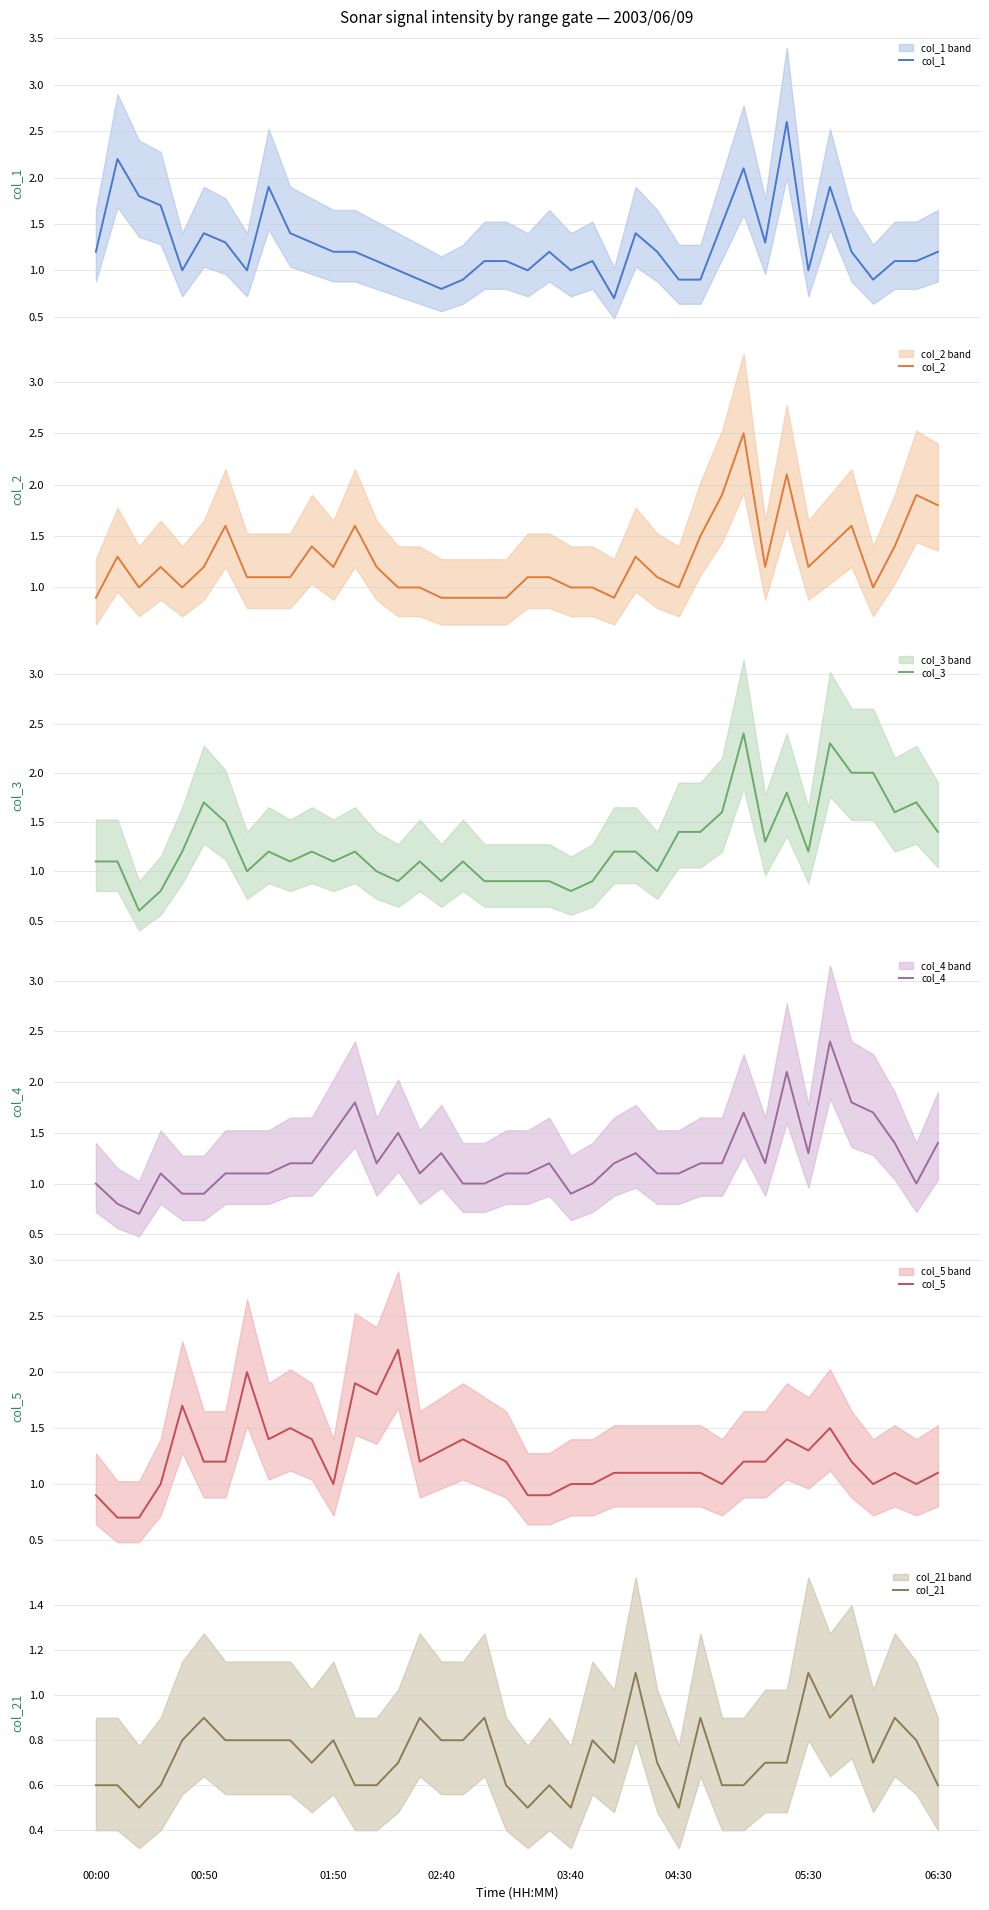

What is the maximum value for col_3?

2.4